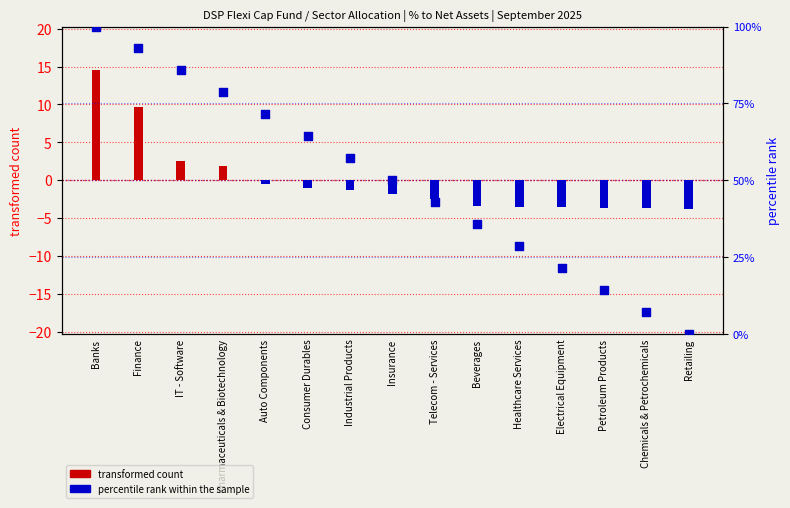

Which series has the widest spread of Y values?

percentile rank within the sample